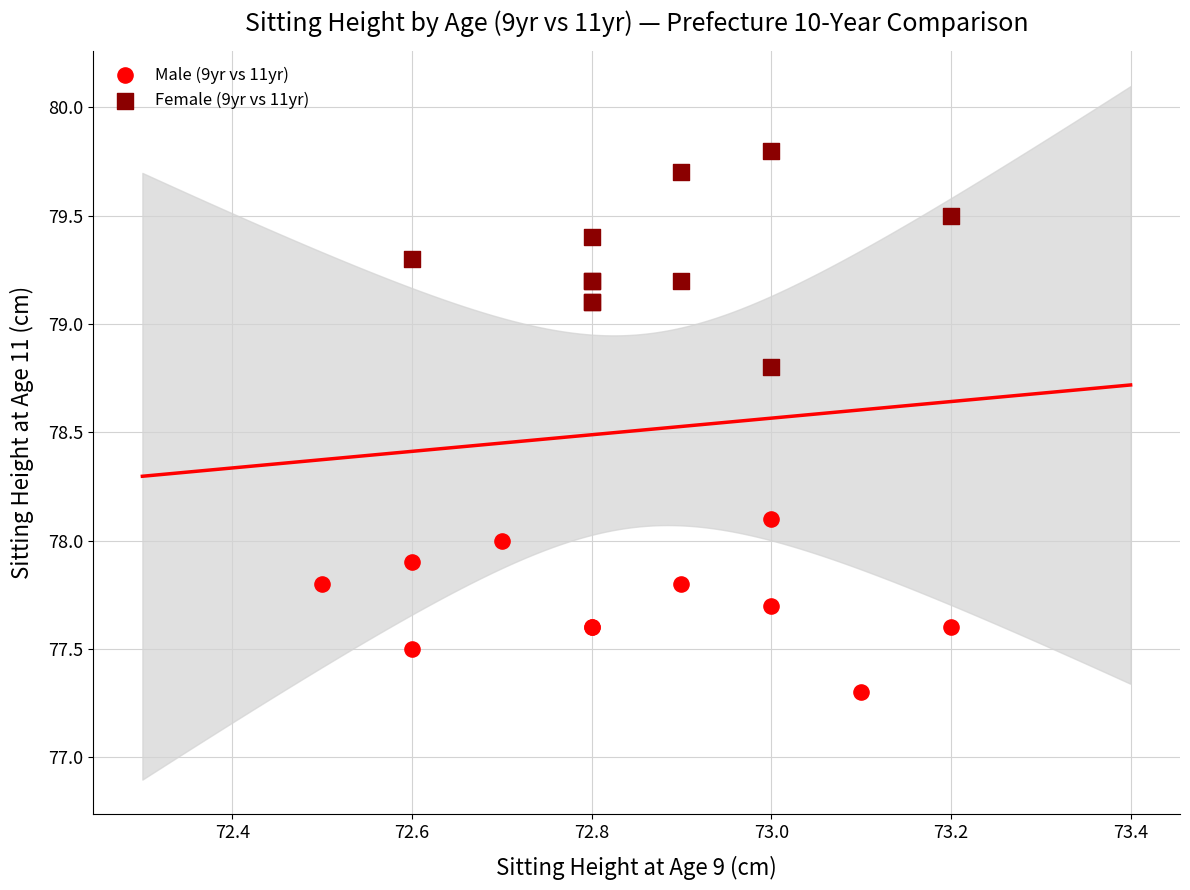

Which series reaches the minimum Y coordinate?

Male (9yr vs 11yr)